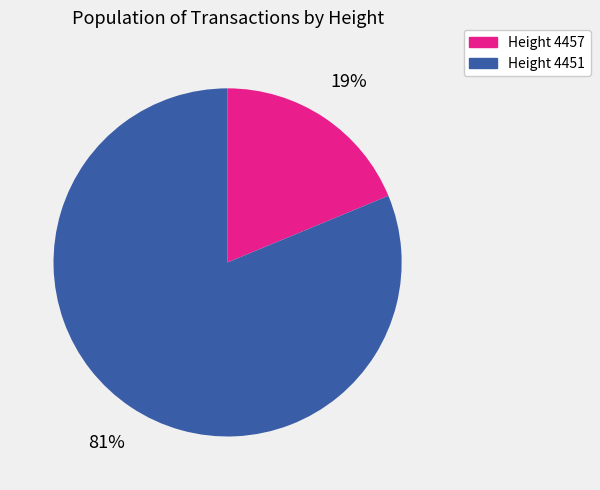

To the nearest percent, what is the difference between the largest and smallest slice percentages?

62%